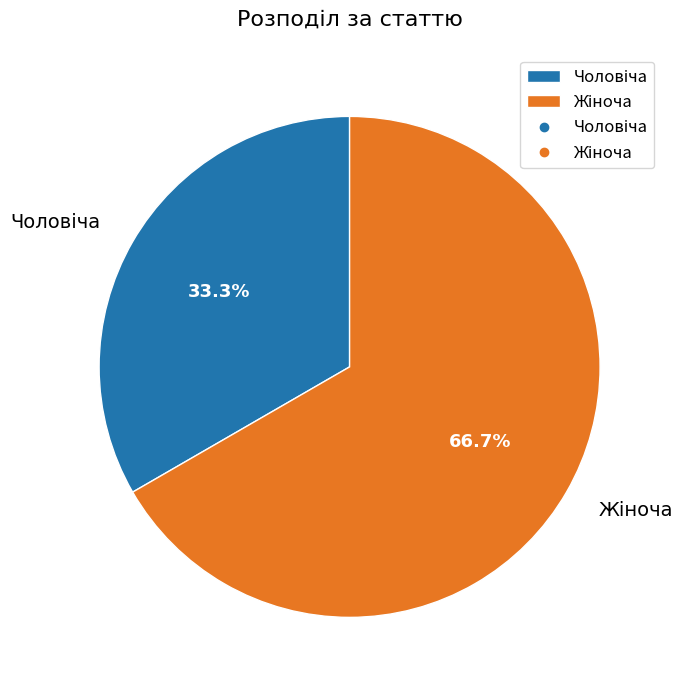

Is there any slice that represents more than half of the pie?

Yes